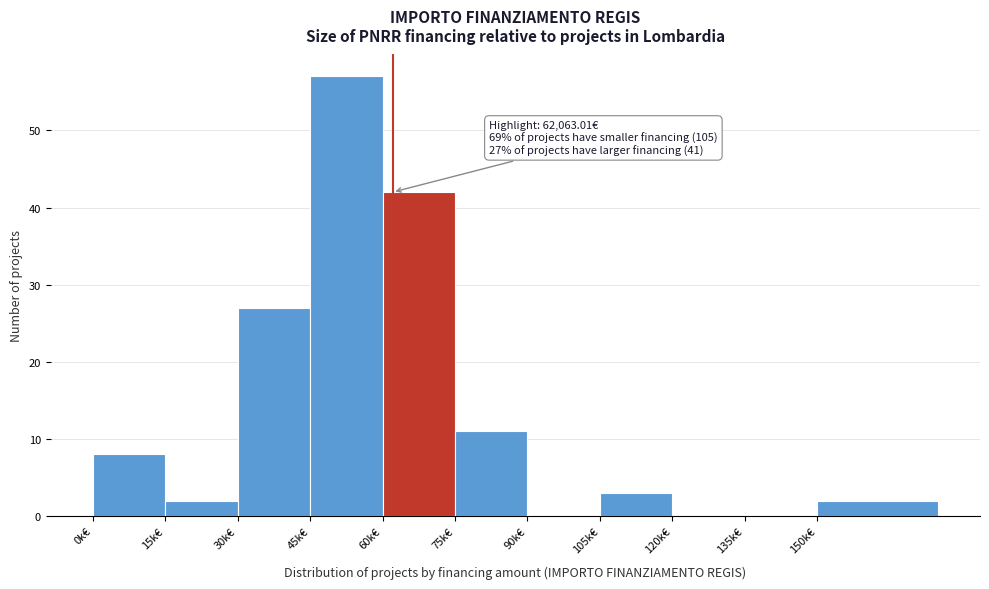

Reading left to right, what are all the values shown in this chart?

0k€=8	15k€=2	30k€=27	45k€=57	60k€=42	75k€=11	90k€=0	105k€=3	120k€=0	135k€=0	150k€=2